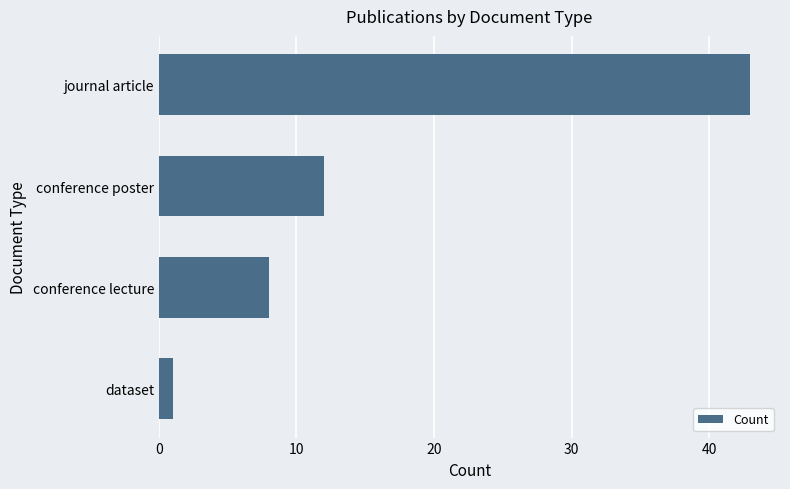

Does the chart contain stacked bars?

No